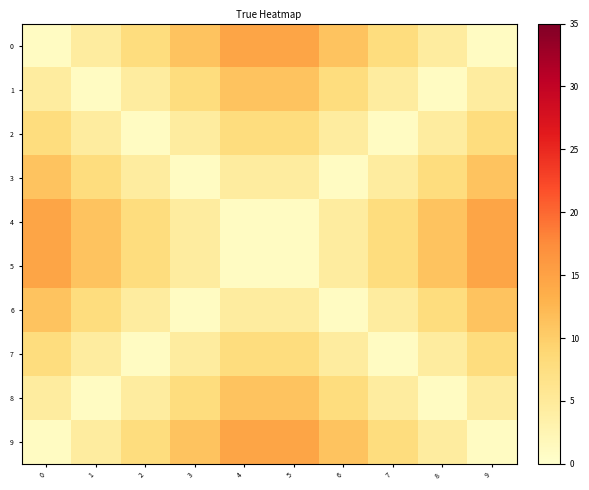

Reading left to right, what are all the values shown in this chart?

0: 0=1.0	1=4.4	2=7.8	3=11.2	4=14.6	5=14.6	6=11.2	7=7.8	8=4.4	9=1.0
1: 0=4.4	1=1.0	2=4.4	3=7.8	4=11.2	5=11.2	6=7.8	7=4.4	8=1.0	9=4.4
2: 0=7.8	1=4.4	2=1.0	3=4.4	4=7.8	5=7.8	6=4.4	7=1.0	8=4.4	9=7.8
3: 0=11.2	1=7.8	2=4.4	3=1.0	4=4.4	5=4.4	6=1.0	7=4.4	8=7.8	9=11.2
4: 0=14.6	1=11.2	2=7.8	3=4.4	4=1.0	5=1.0	6=4.4	7=7.8	8=11.2	9=14.6
5: 0=14.6	1=11.2	2=7.8	3=4.4	4=1.0	5=1.0	6=4.4	7=7.8	8=11.2	9=14.6
6: 0=11.2	1=7.8	2=4.4	3=1.0	4=4.4	5=4.4	6=1.0	7=4.4	8=7.8	9=11.2
7: 0=7.8	1=4.4	2=1.0	3=4.4	4=7.8	5=7.8	6=4.4	7=1.0	8=4.4	9=7.8
8: 0=4.4	1=1.0	2=4.4	3=7.8	4=11.2	5=11.2	6=7.8	7=4.4	8=1.0	9=4.4
9: 0=1.0	1=4.4	2=7.8	3=11.2	4=14.6	5=14.6	6=11.2	7=7.8	8=4.4	9=1.0